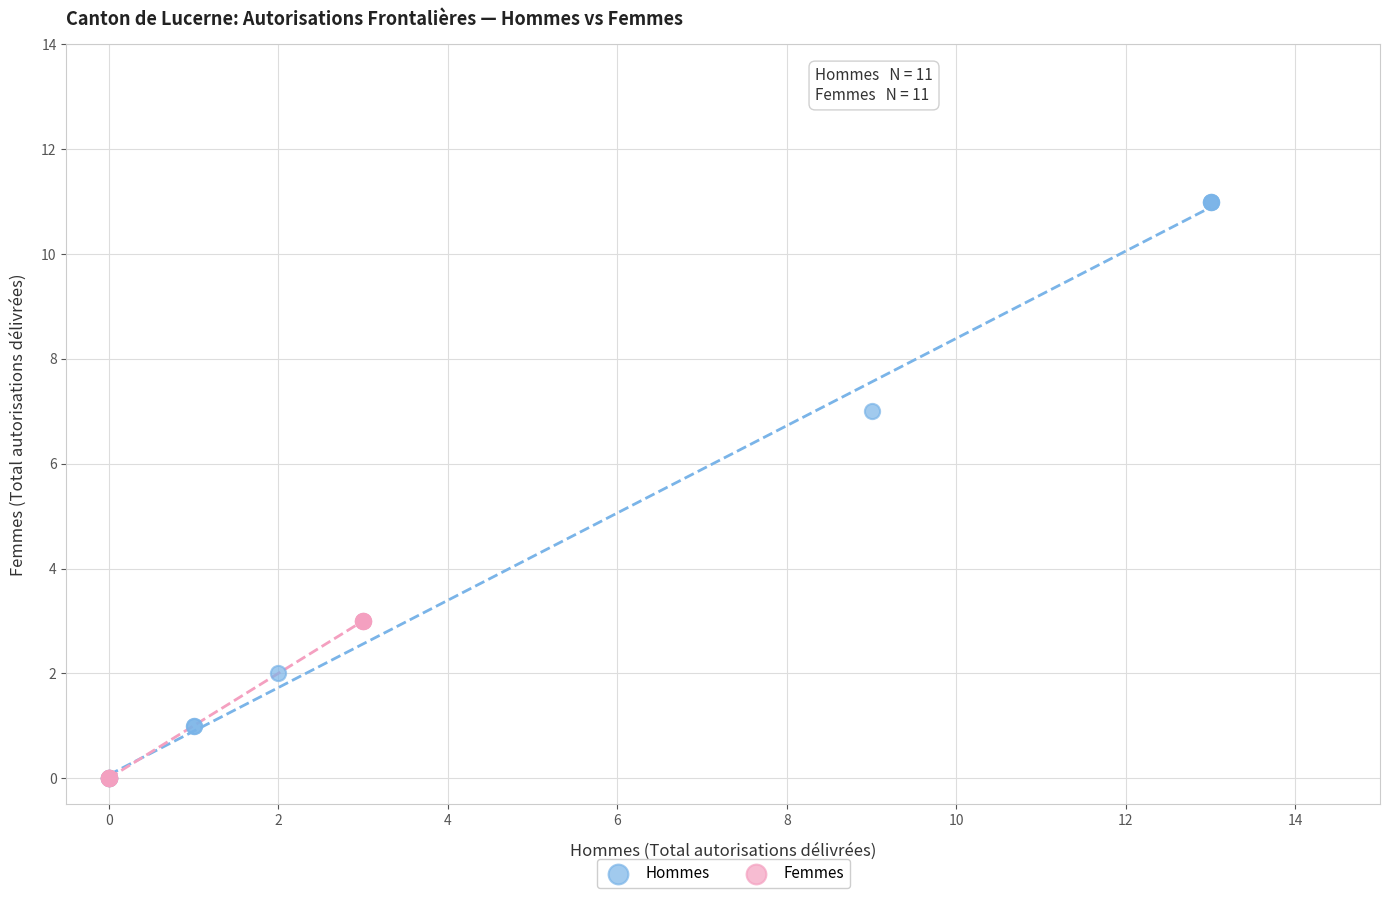

Which series has the largest Y range (max minus min)?

Hommes